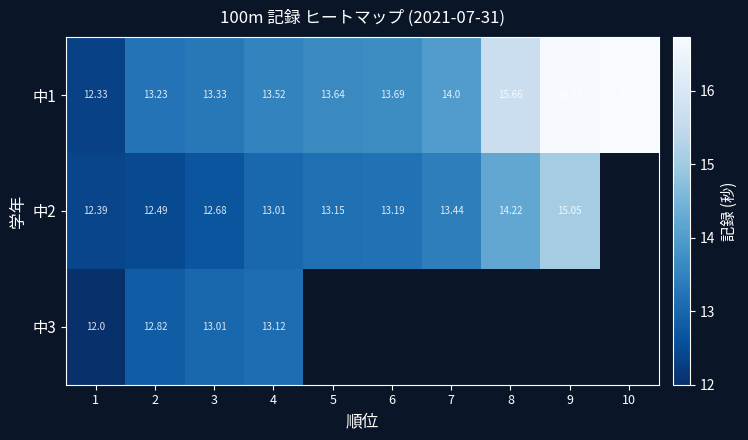

What is the smallest value displayed?

12.0